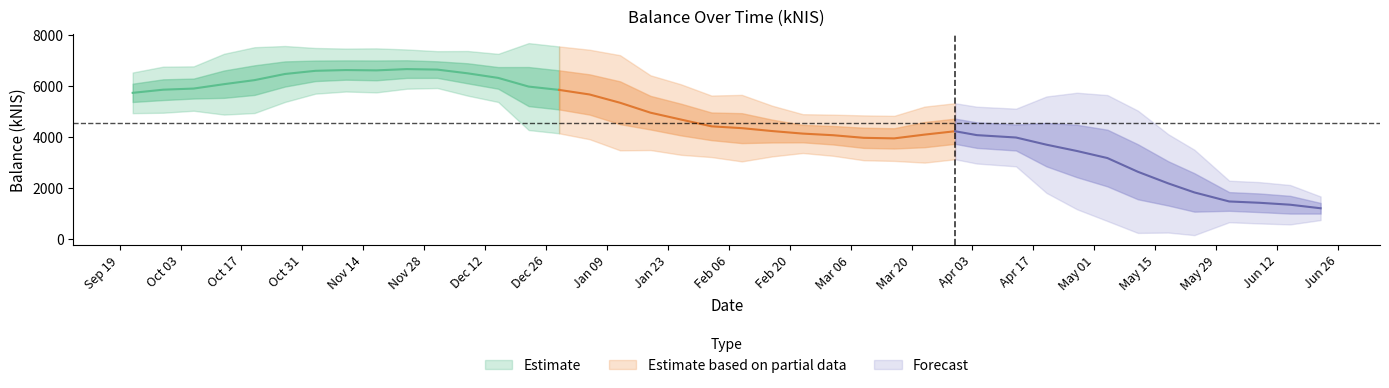

How many points are lower than both their immediate neighbors (excluding endpoints)?

12